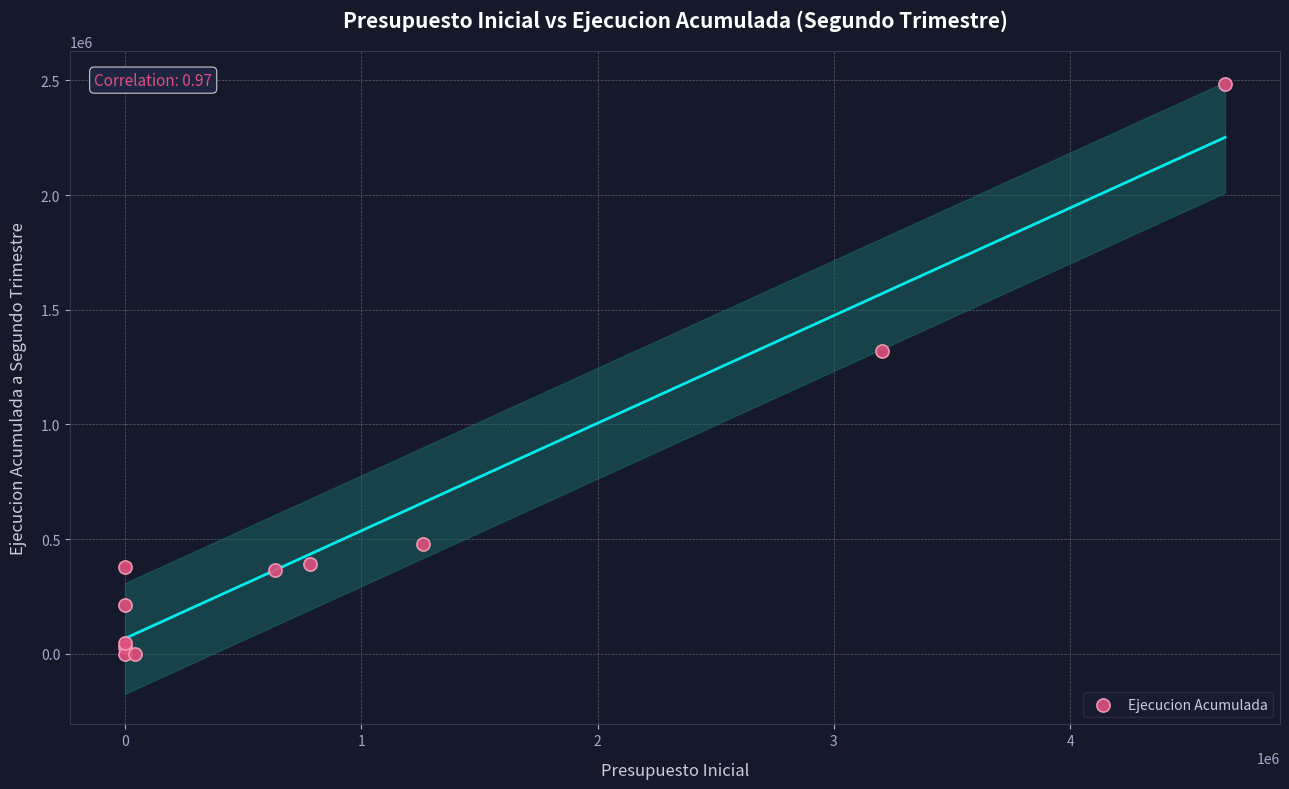

What Y value in the scatter plot is closest to 1241357?

1318508